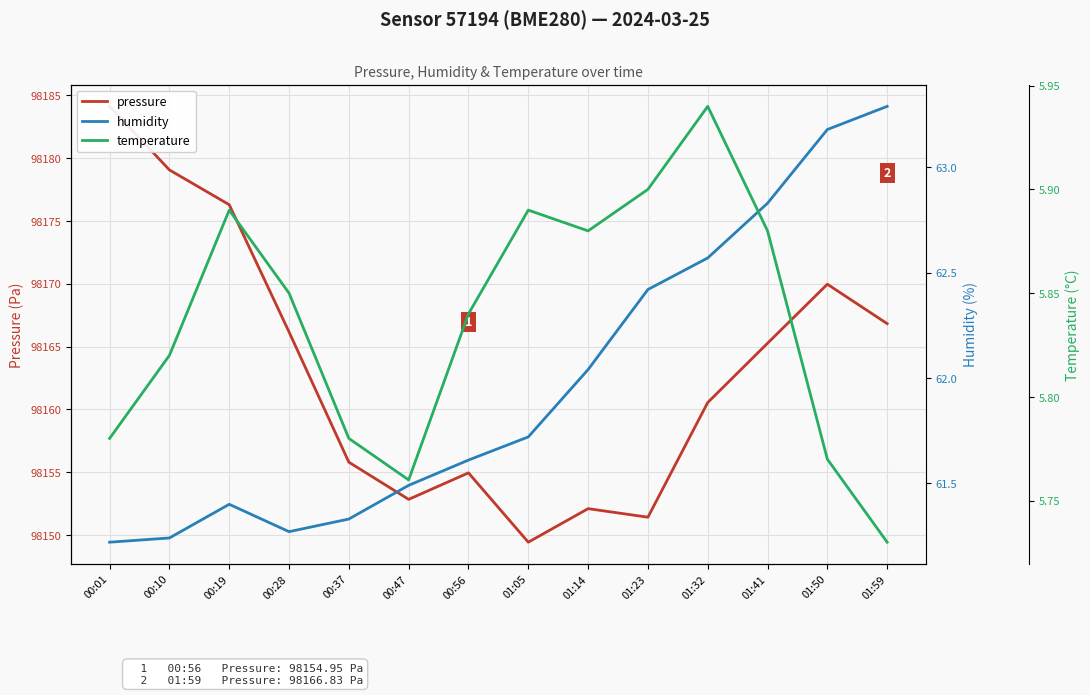

True or false: pressure and humidity intersect in this chart.

False